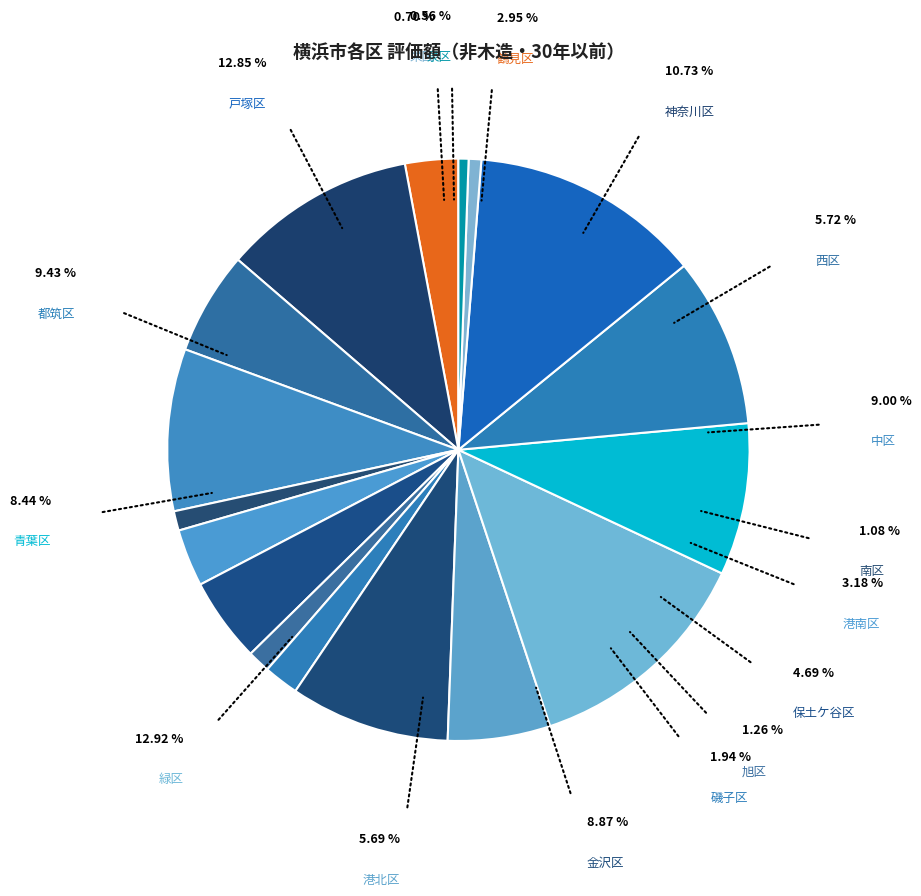

Rank the categories by value from highest to lowest.

緑区, 戸塚区, 神奈川区, 都筑区, 中区, 金沢区, 青葉区, 西区, 港北区, 保土ケ谷区, 港南区, 鶴見区, 磯子区, 旭区, 南区, 栄区, 泉区